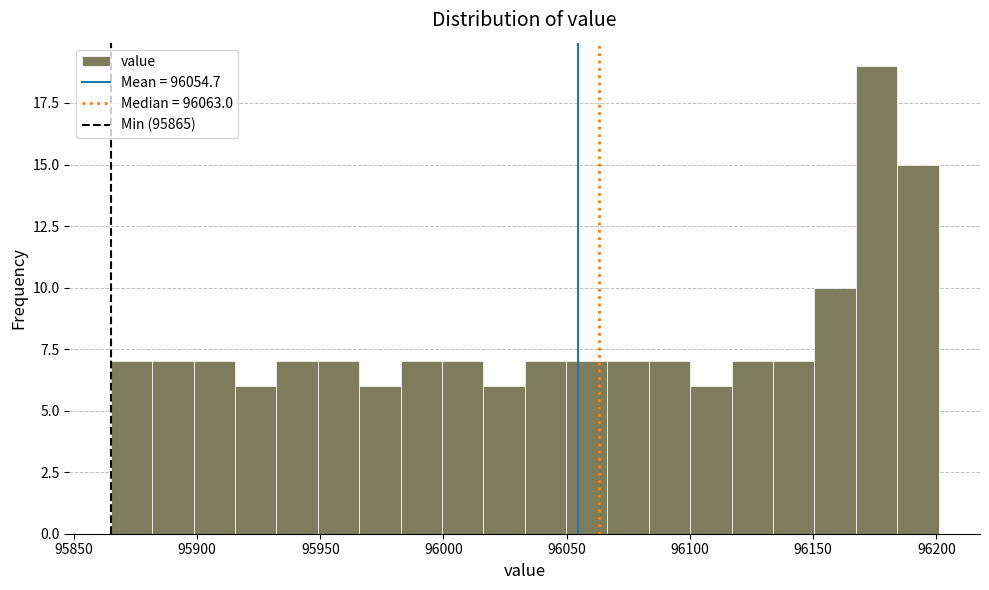

Read against the x-axis, roughly where is the centre of the tallest bar?

96175